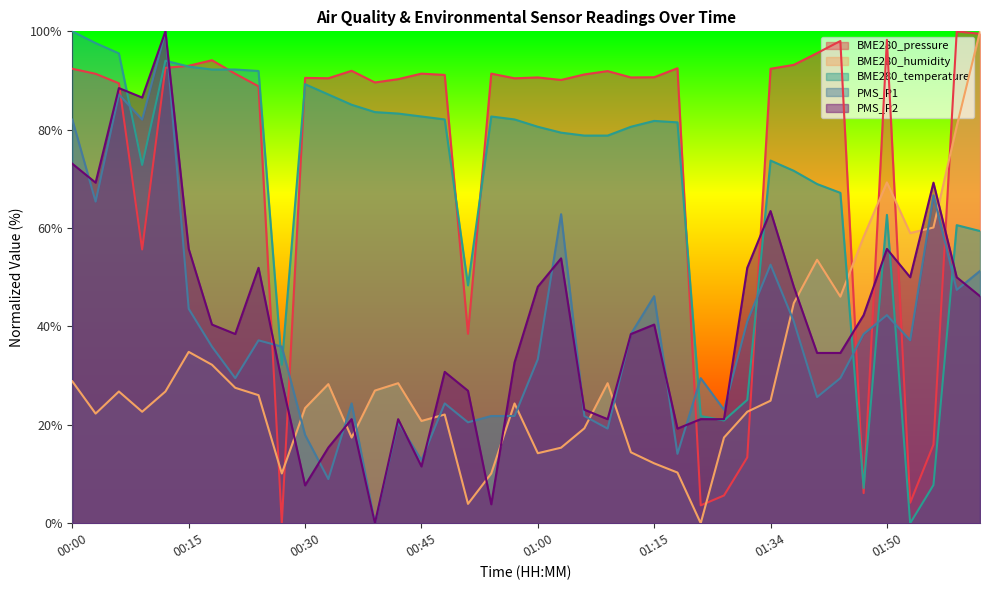

Which series has the largest range (max minus min)?

BME280_pressure